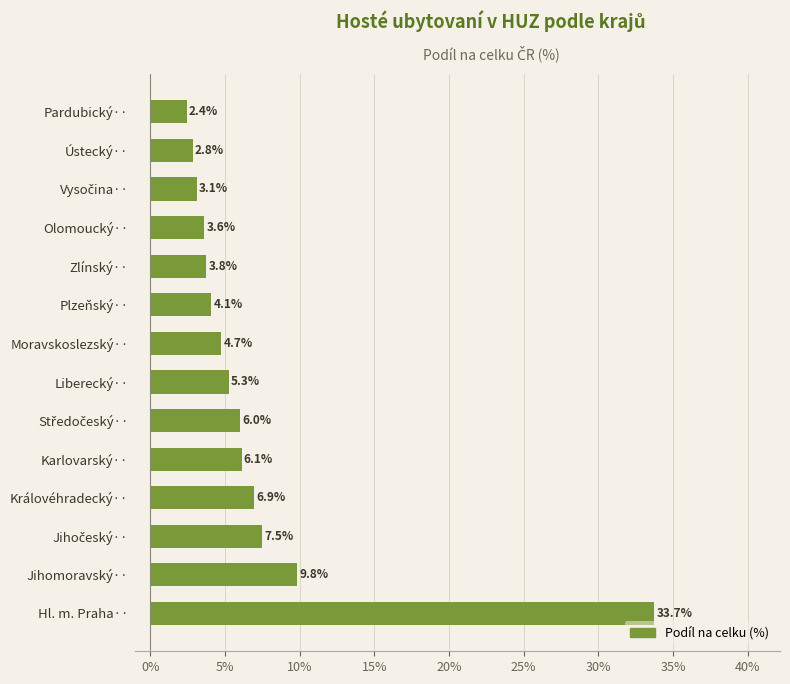

What is the difference between the maximum and minimum values?

31.3